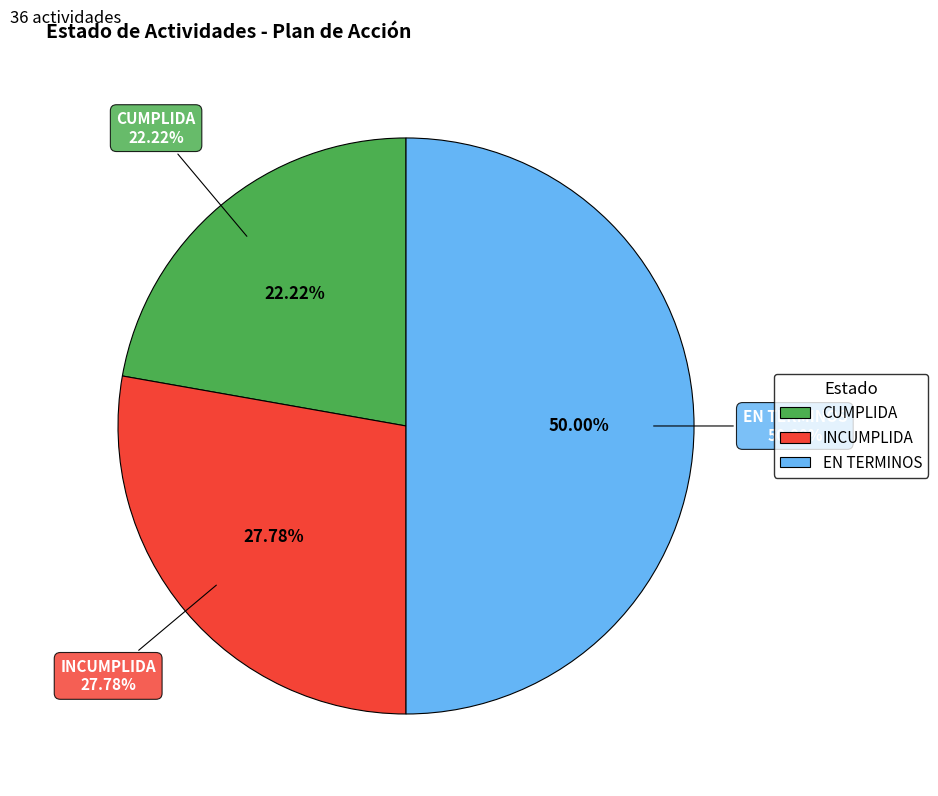

Rank the categories by value from highest to lowest.

EN TERMINOS, INCUMPLIDA, CUMPLIDA